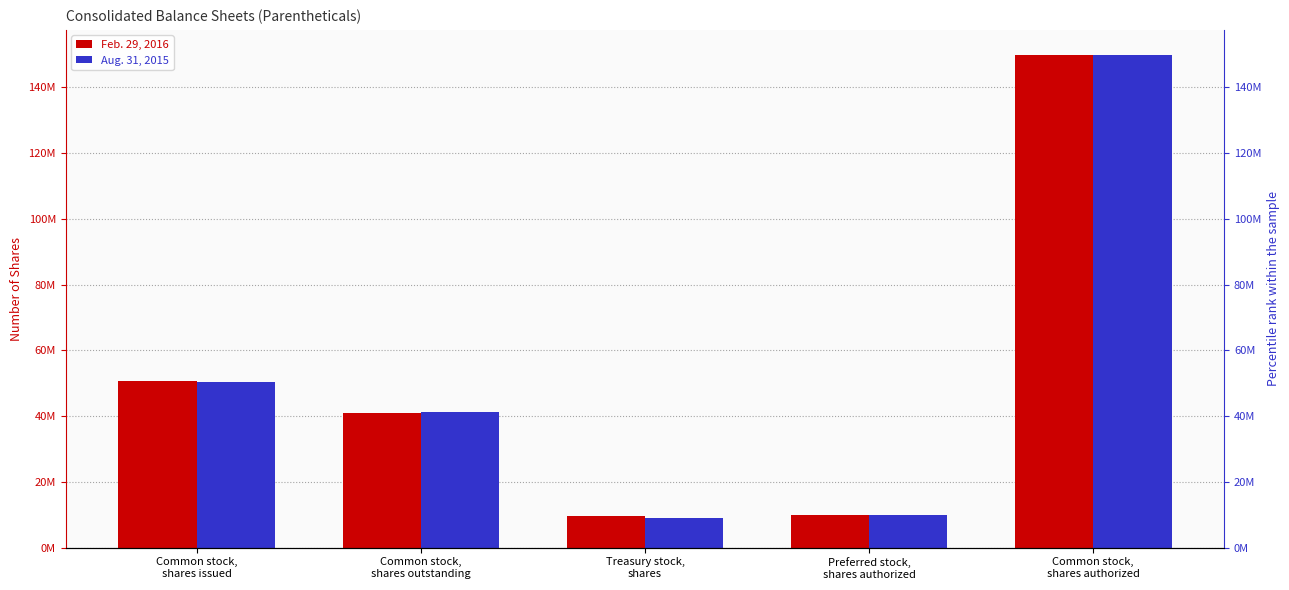

True or false: Aug. 31, 2015 has a value of 9011521 at Treasury stock,
shares.

True